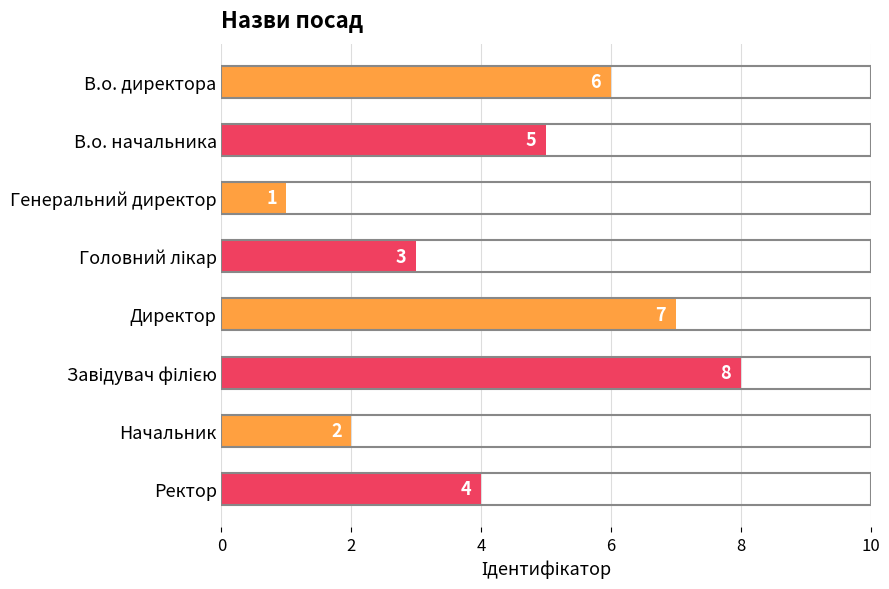

What is the change in value from Начальник to Ректор?

+2